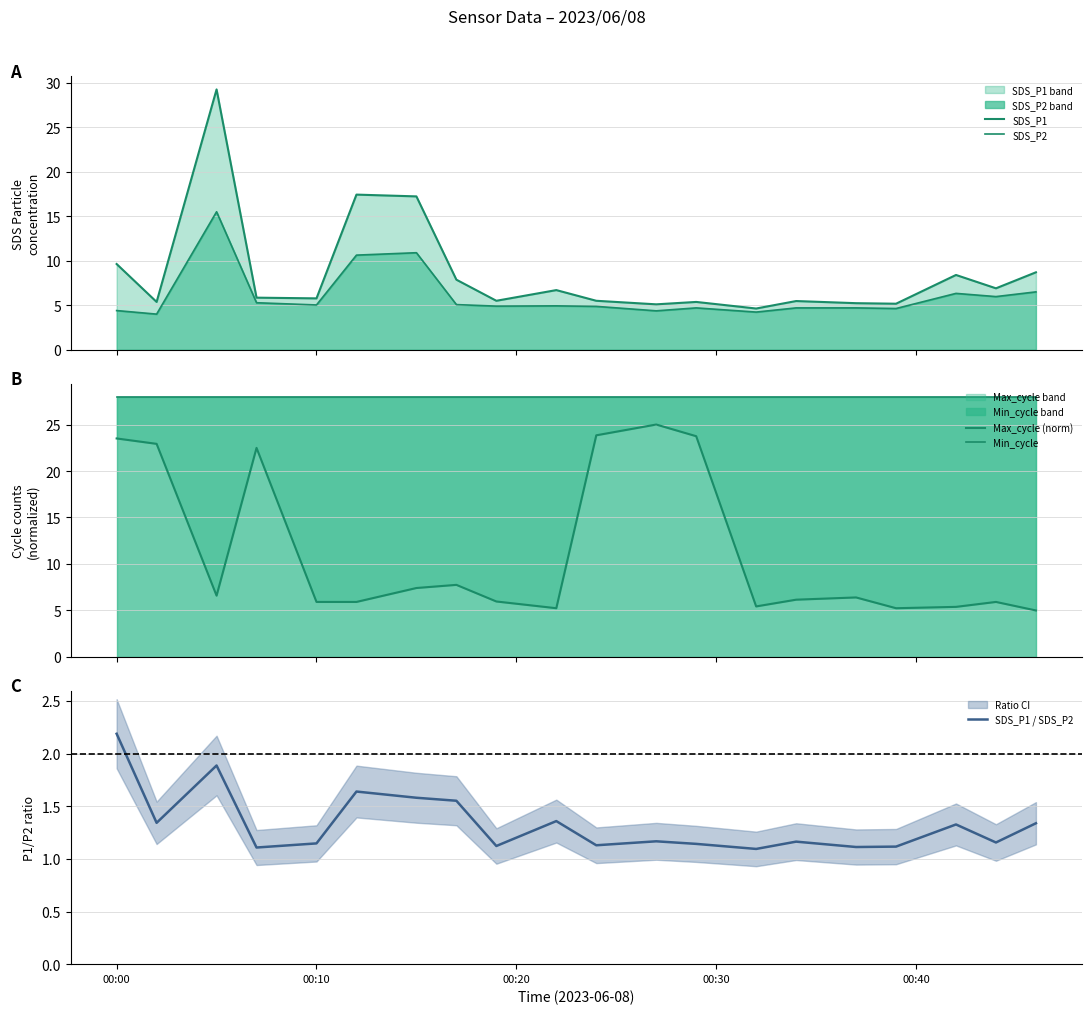

Reading left to right, extract all data points from this chart.

SDS_P1: 9.6	5.4	29.2	5.8	5.8	17.4	17.2	7.9	5.5	6.7	5.5	5.1	5.4	4.6	5.5	5.2	5.2	8.4	6.9	8.7
SDS_P2: 4.4	4.0	15.5	5.3	5.0	10.6	10.9	5.1	4.9	4.9	4.9	4.4	4.7	4.2	4.7	4.7	4.6	6.3	6.0	6.5
Max_cycle (norm): 23.5	22.9	6.6	22.5	5.9	5.9	7.4	7.8	6.0	5.2	23.8	25.0	23.7	5.4	6.2	6.4	5.2	5.4	5.9	5.0
Min_cycle: 28.0	28.0	28.0	28.0	28.0	28.0	28.0	28.0	28.0	28.0	28.0	28.0	28.0	28.0	28.0	28.0	28.0	28.0	28.0	28.0
SDS_P1 / SDS_P2: 2.2	1.3	1.9	1.1	1.1	1.6	1.6	1.6	1.1	1.4	1.1	1.2	1.1	1.1	1.2	1.1	1.1	1.3	1.2	1.3